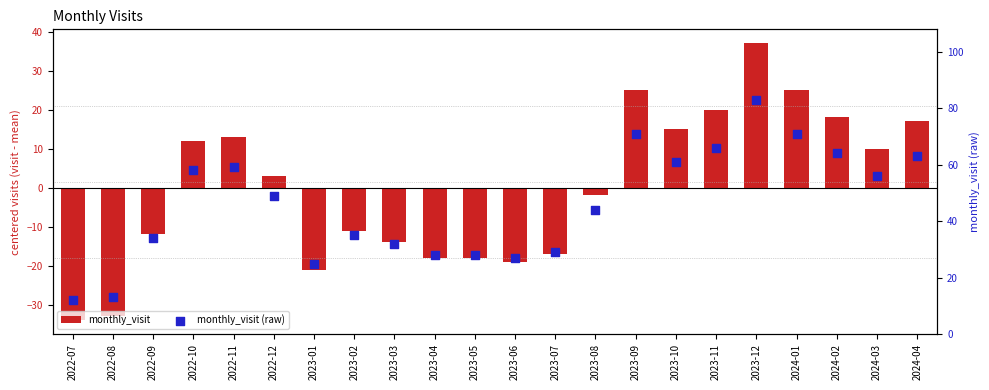

Is the value of monthly_visit (raw) at 2023-10 greater than the value of monthly_visit at 2024-01?

Yes